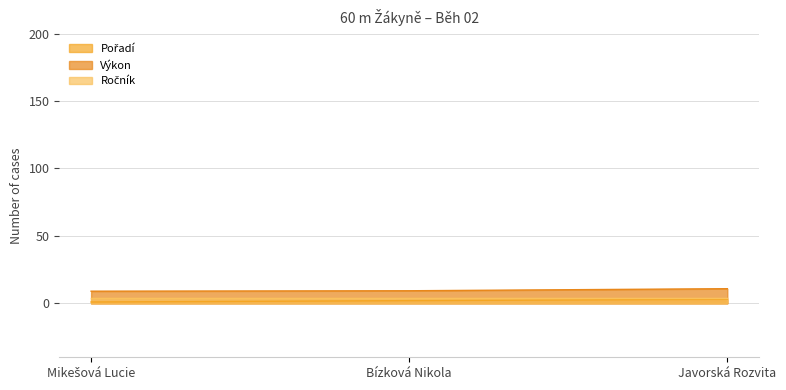

The value of Výkon at Mikešová Lucie is 9.0. True or false?

True